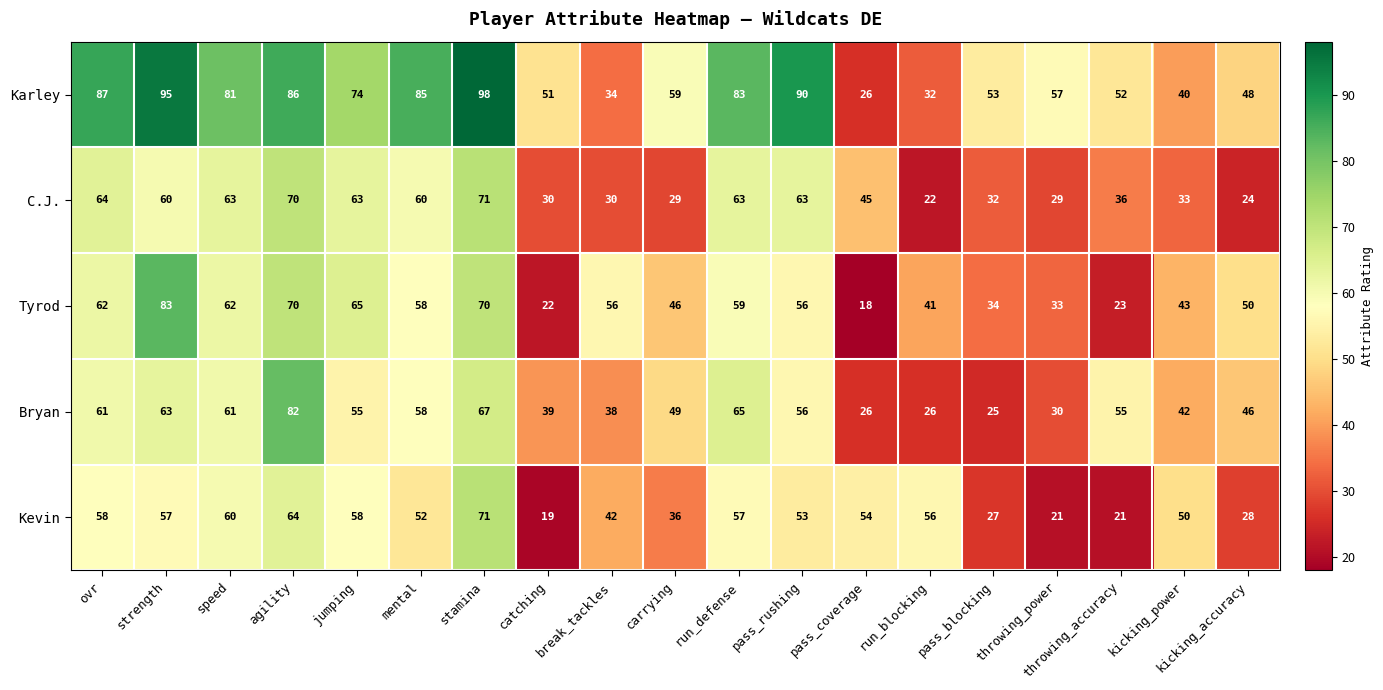

What is the total value across all series at pass_blocking?

171